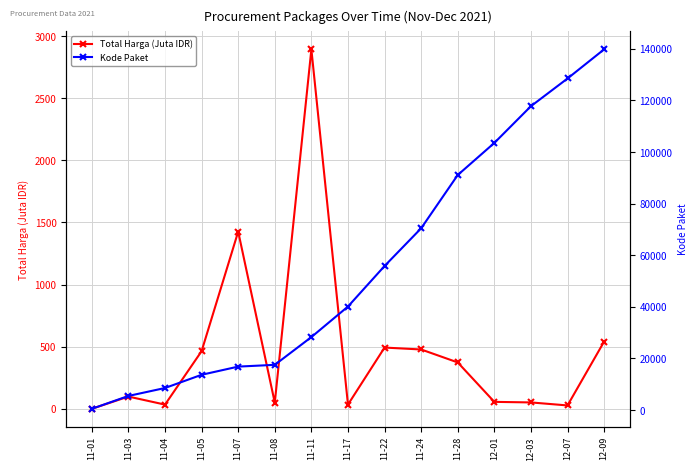

Is the value of Total Harga (Juta IDR) at 12-09 greater than the value of Kode Paket at 12-07?

No